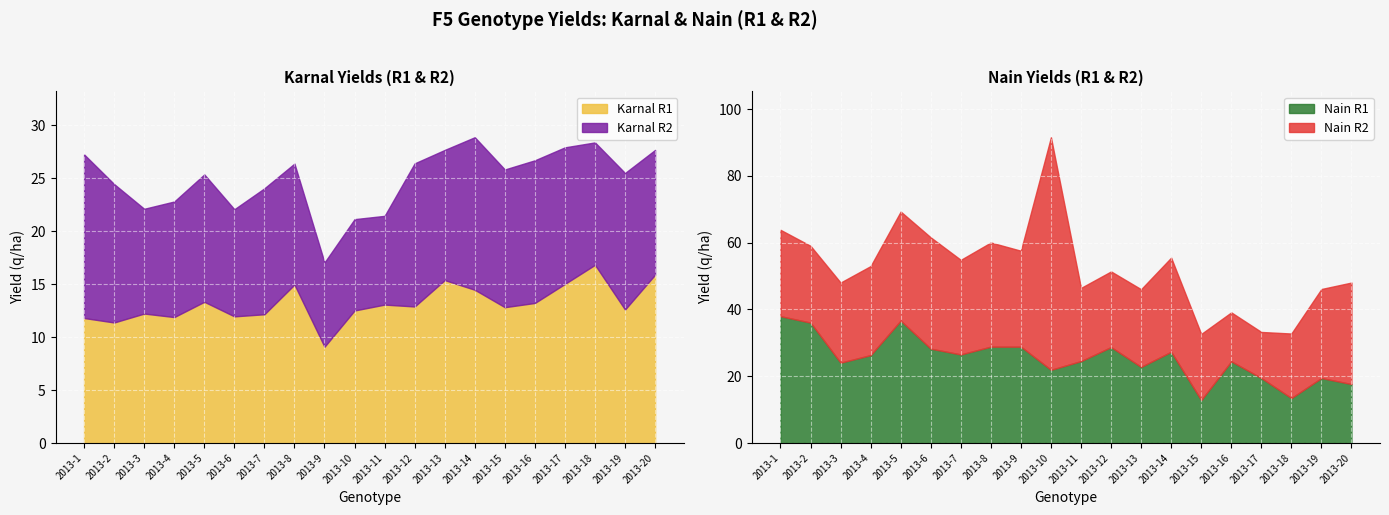

At which category does the chart reach its peak across all series?

2013-10